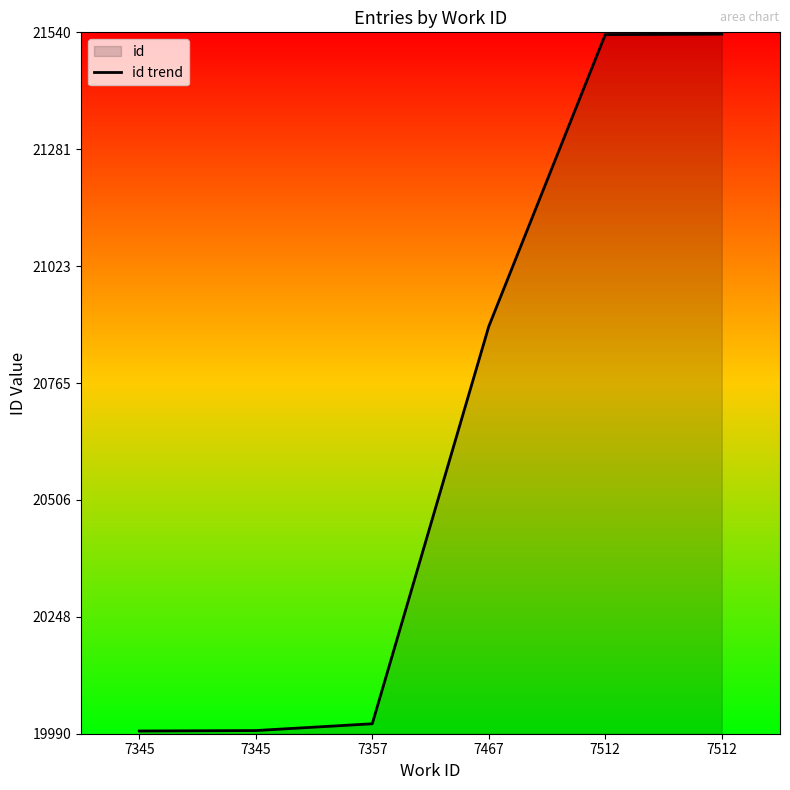

What is the greatest value displayed?

21536